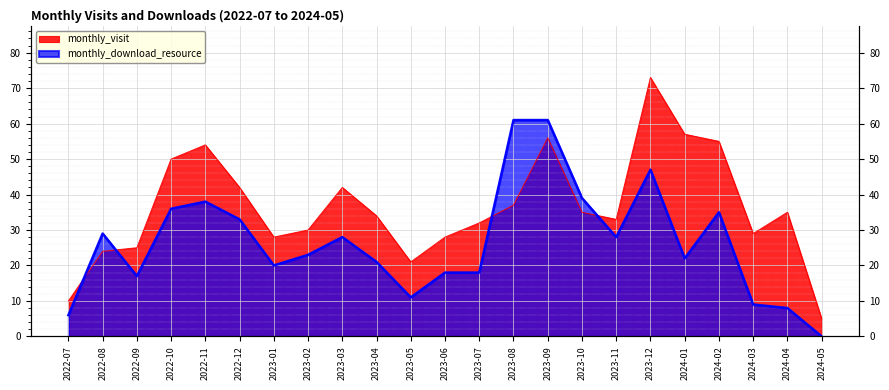

What is the approximate value of monthly_visit at 2023-09?

56